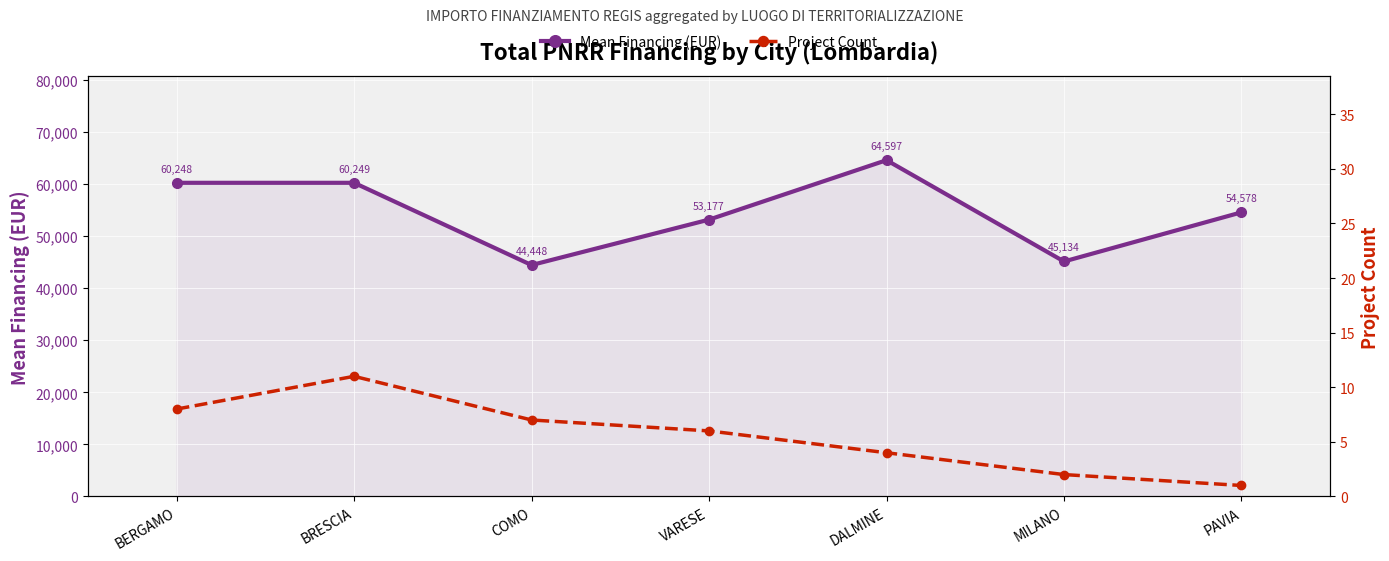

Which category has the highest value in the Project Count series?

BRESCIA